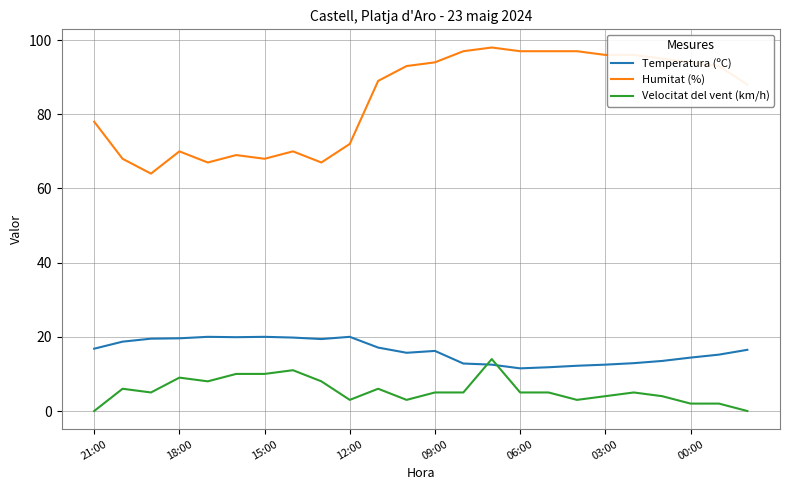

What is the maximum value shown in the chart?

98.0